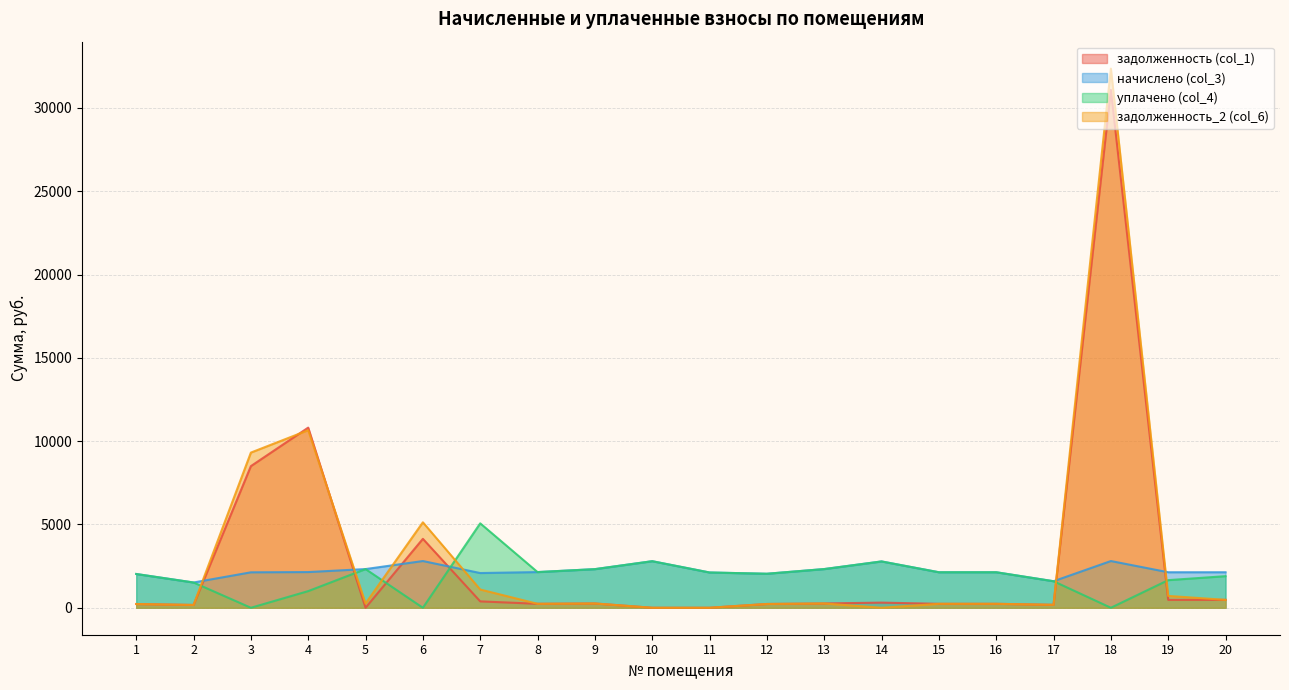

Which label corresponds to the largest value in the chart?

18